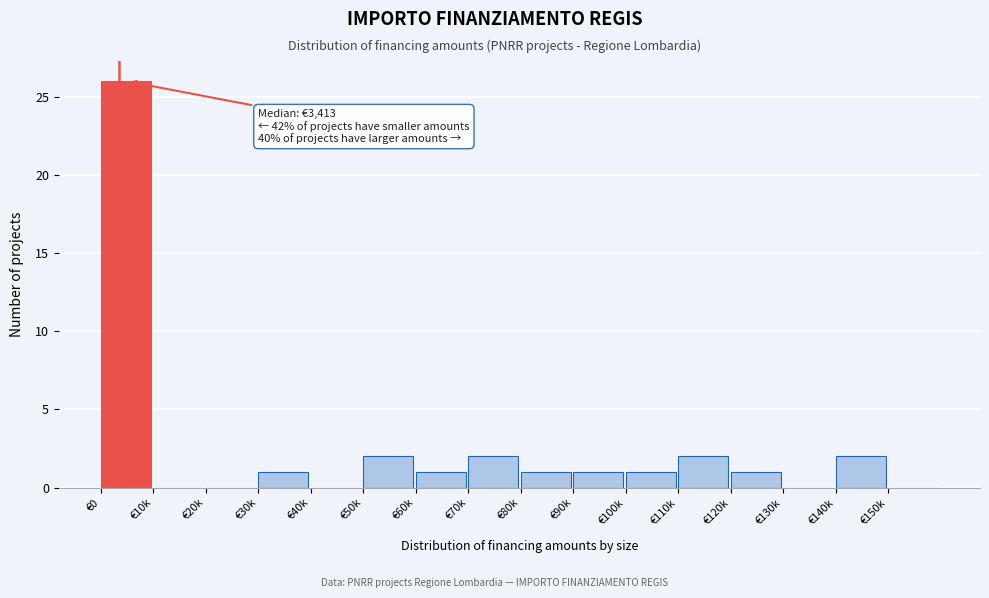

Reading left to right, extract all data points from this chart.

€0=26	€10k=0	€20k=0	€30k=1	€40k=0	€50k=2	€60k=1	€70k=2	€80k=1	€90k=1	€100k=1	€110k=2	€120k=1	€130k=0	€140k=2	€150k=0